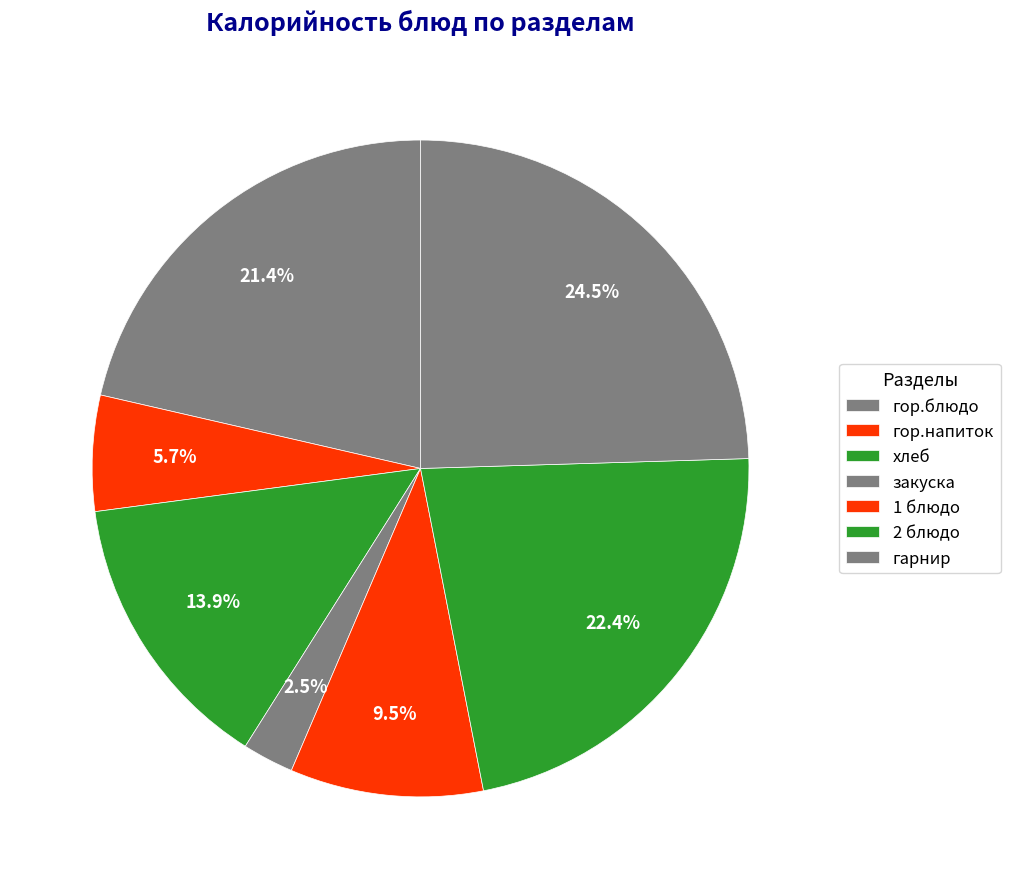

Count the number of slices in the pie.

7